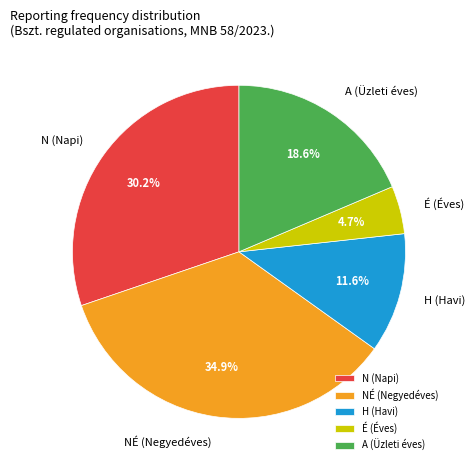

Rank the categories by value from highest to lowest.

NÉ (Negyedéves), N (Napi), A (Üzleti éves), H (Havi), É (Éves)